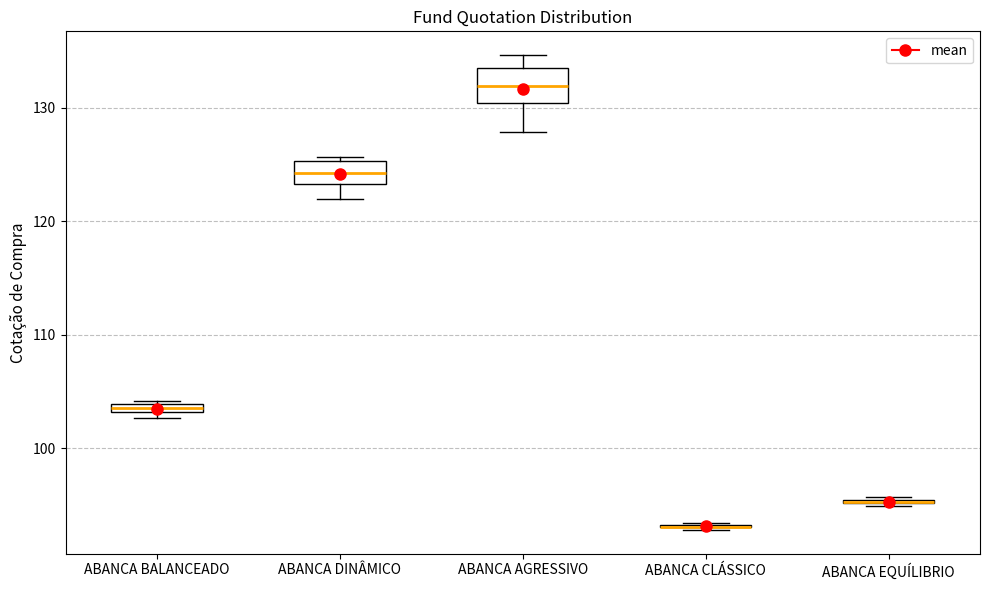

Which box is the tallest, from its lower edge to its upper edge?

ABANCA AGRESSIVO